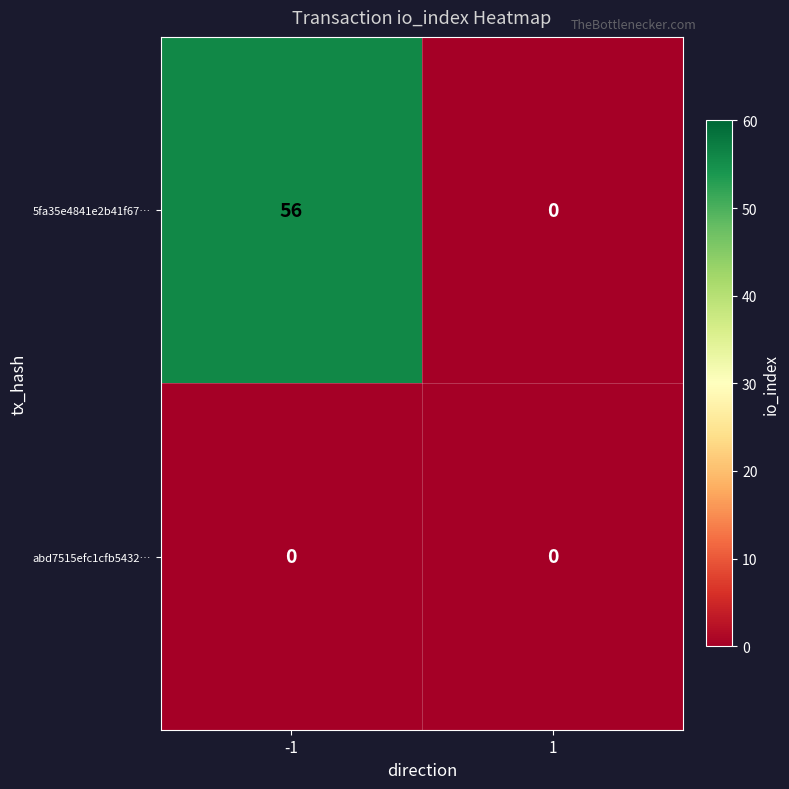

List the series in order of their peak value, highest first.

5fa35e4841e2b41f67…, abd7515efc1cfb5432…